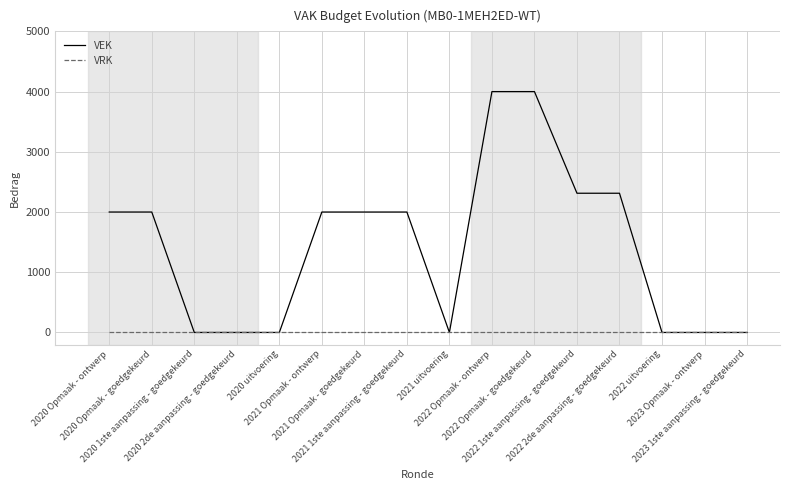

What is the highest value of the VEK series?

4000